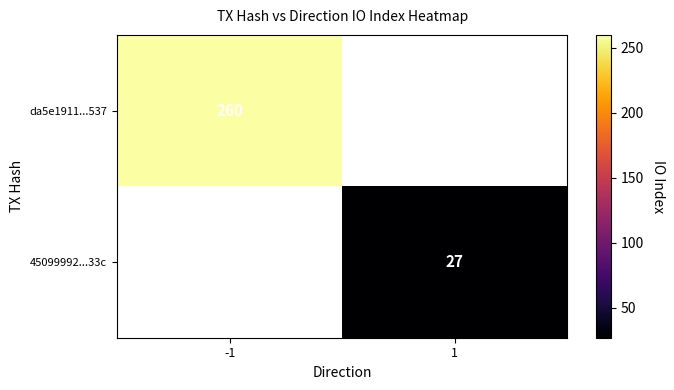

The value of 45099992...33c at 1 is 9.5. True or false?

False